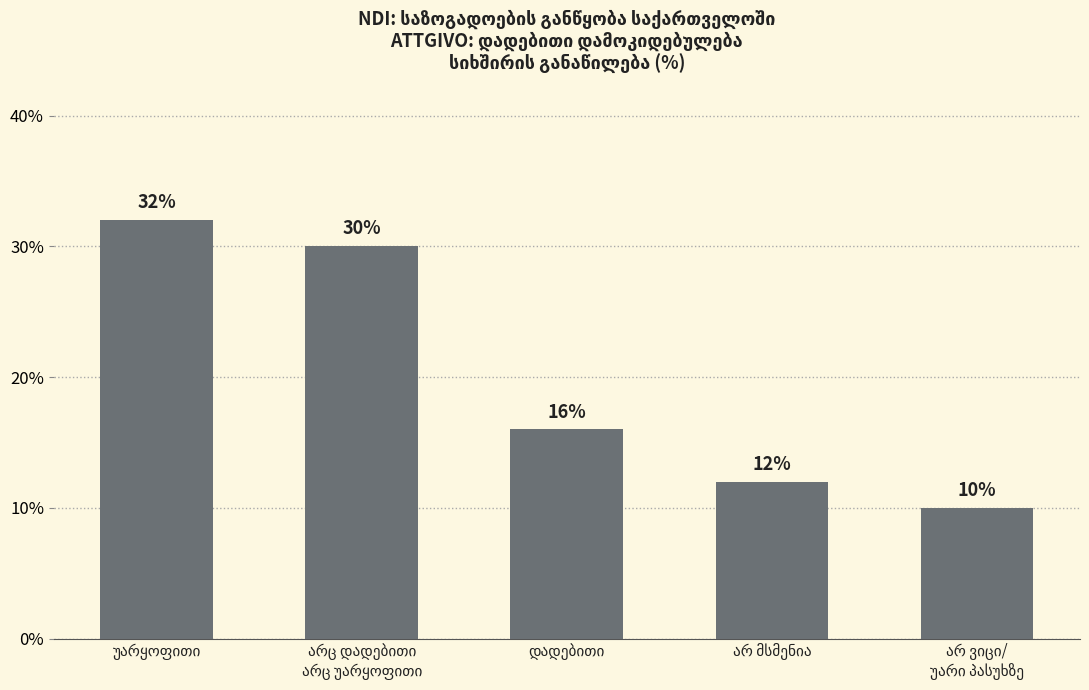

What is the minimum value shown in the chart?

10